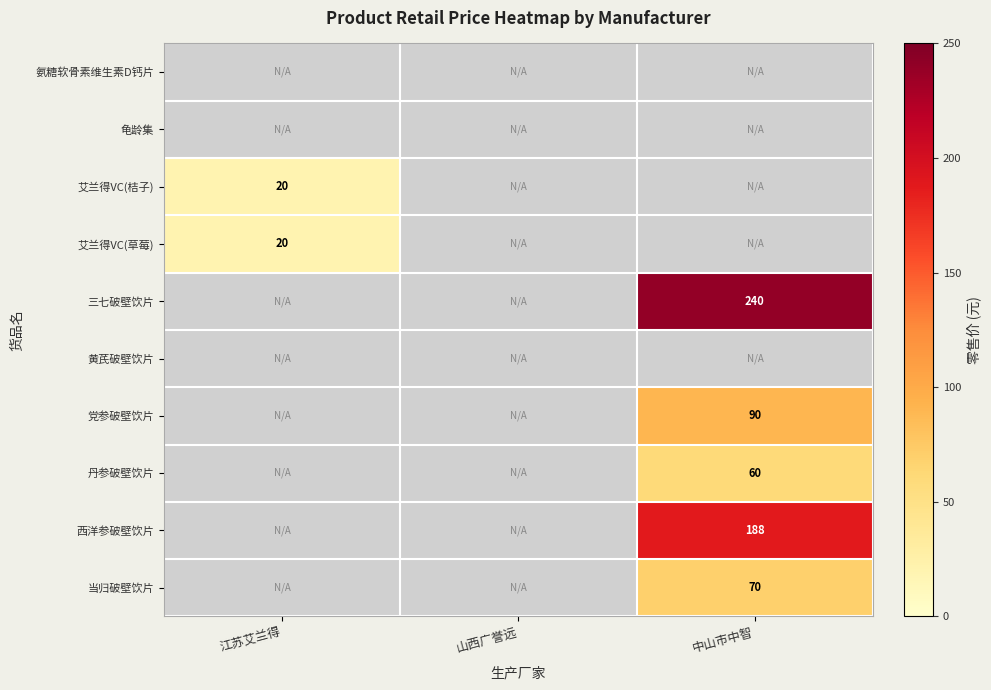

Is it true that 三七破壁饮片 equals 240.0 at 中山市中智?

True